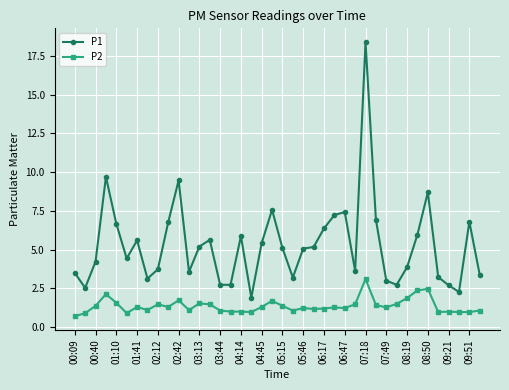

What is the value of the P1 point at the 19th from the left?

5.4